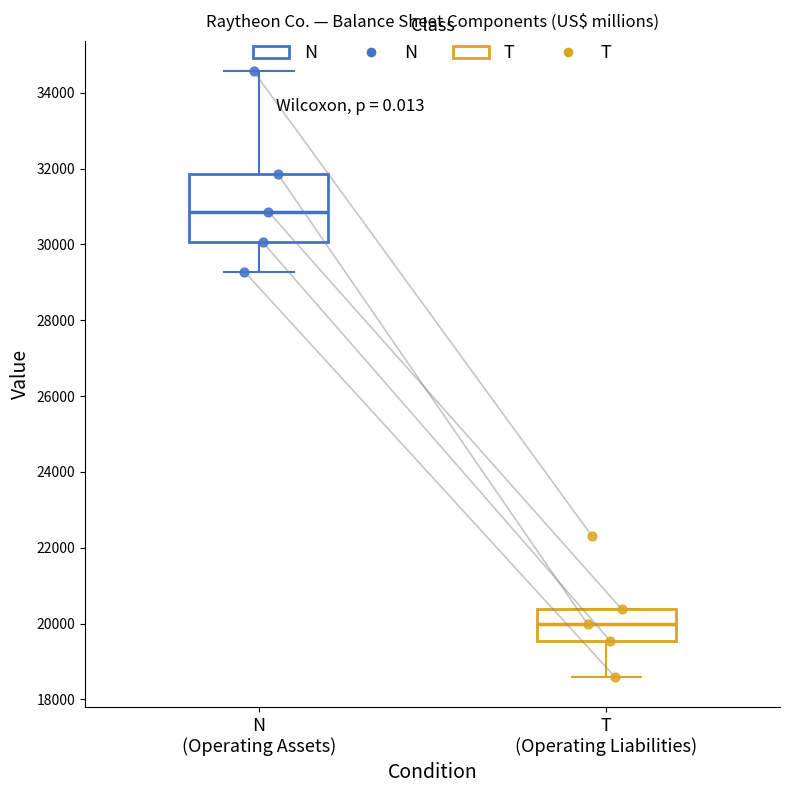

Which box's median line is the lowest?

T (Operating Liabilities)